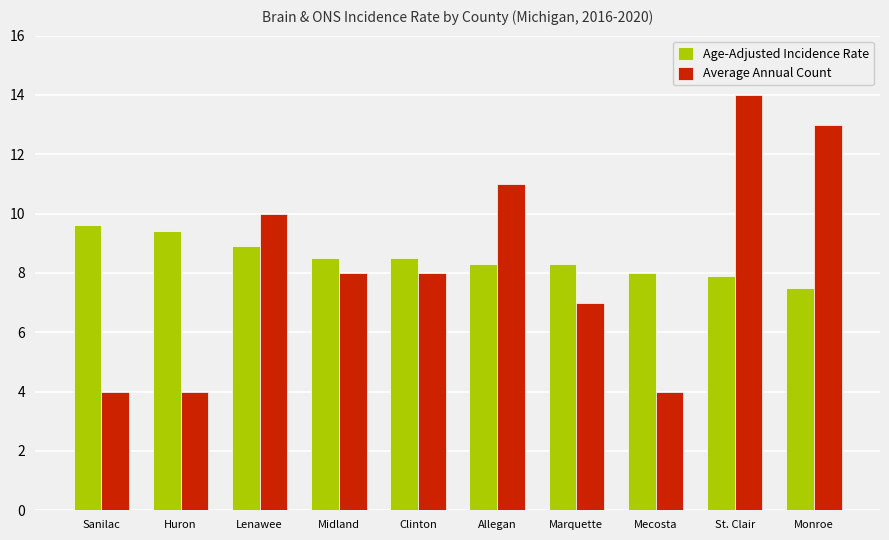

What is the value of the Average Annual Count bar at the 5th from the left?

8.0